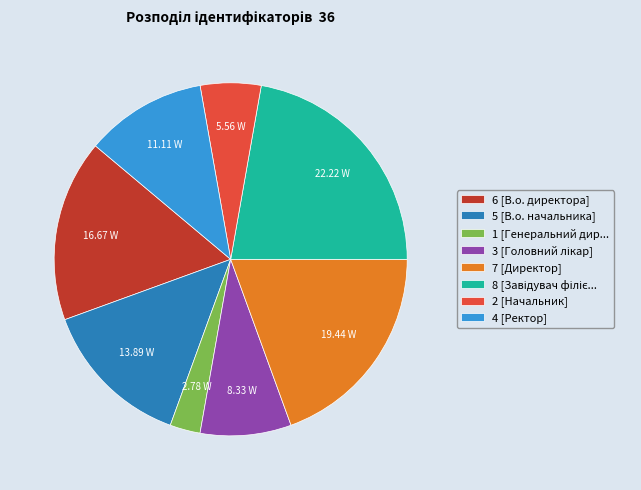

How many segments does this pie chart have?

8